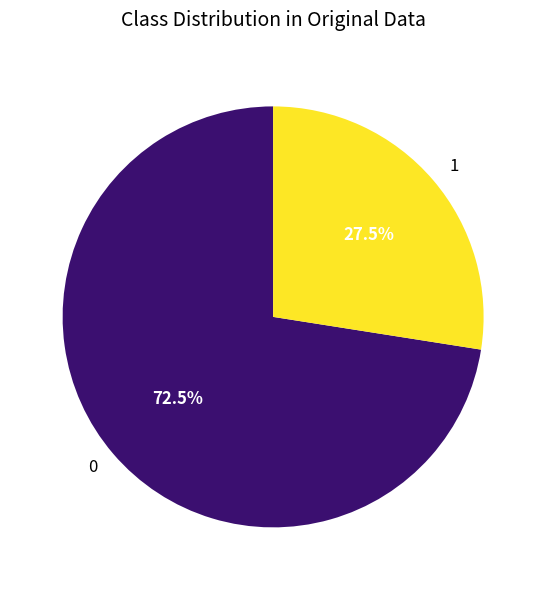

Approximately how many times larger is the value at 1 compared to 0?

0.4